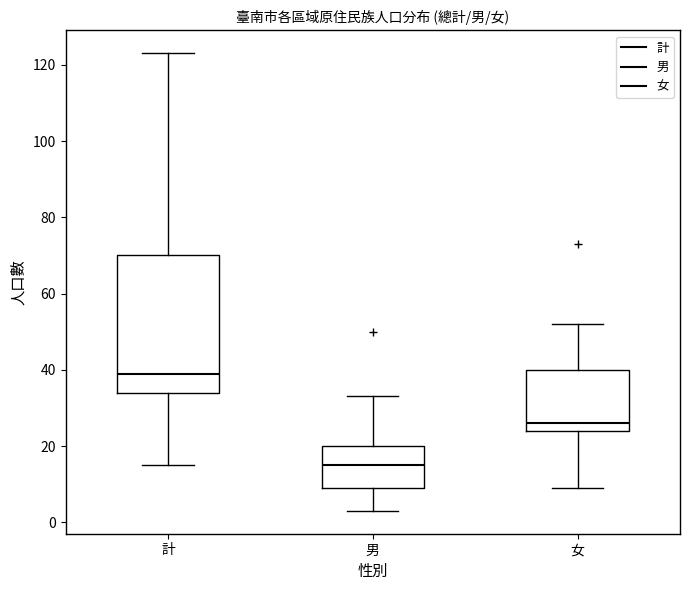

Reading left to right, transcribe this box plot: for each box, give where its median line is, the range the box spans, and where its two whiskers end, as read against the y-axis. The values are not printed on the chart, so give them approximately, as read against the axis.

計: median 40, box 34 to 70, whiskers 16 to 124
男: median 16, box 10 to 20, whiskers 4 to 34
女: median 26, box 24 to 40, whiskers 10 to 52